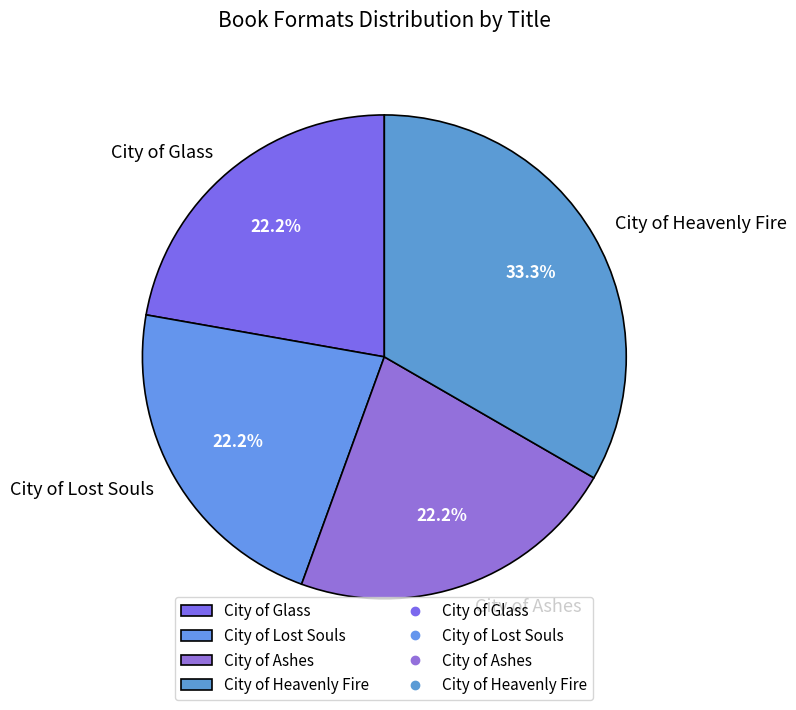

How many segments does this pie chart have?

4